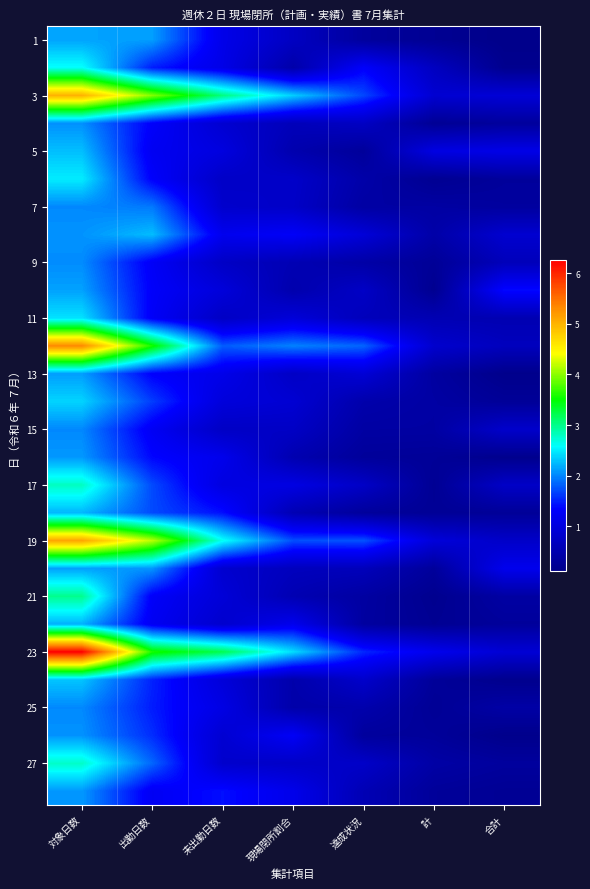

Count the number of categories in the chart.

7